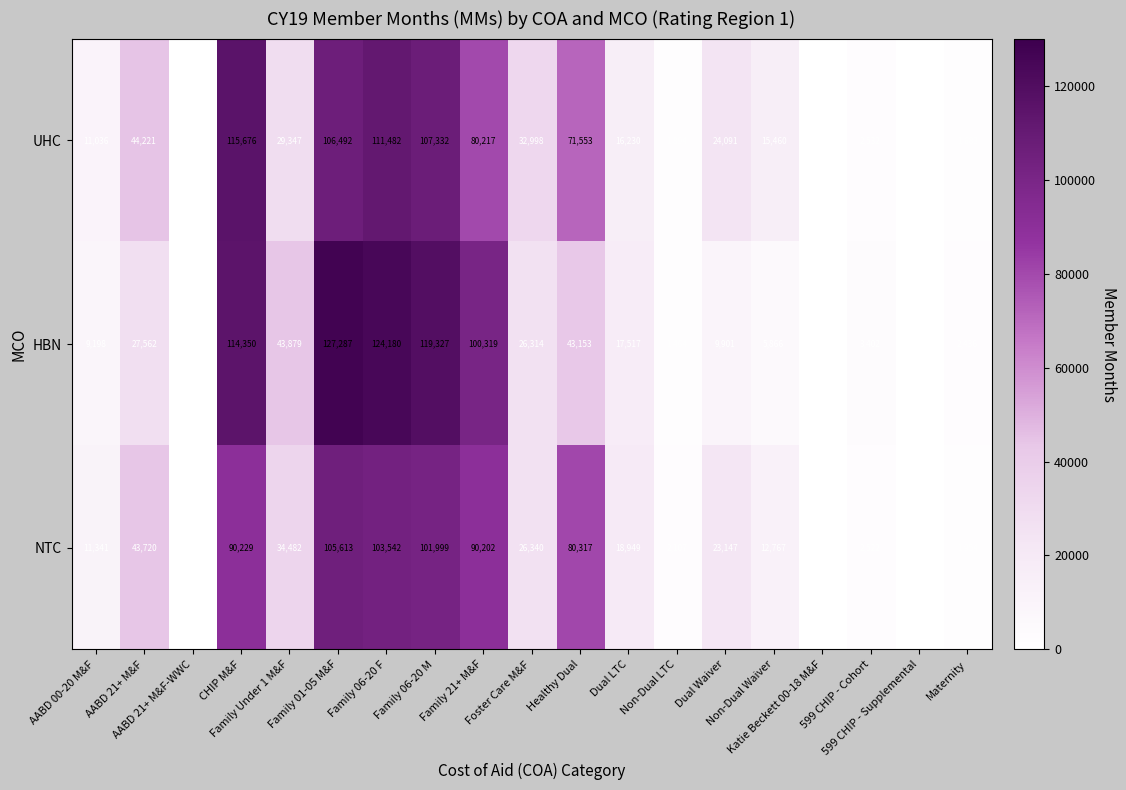

What is the average value of the UHC series?

40691